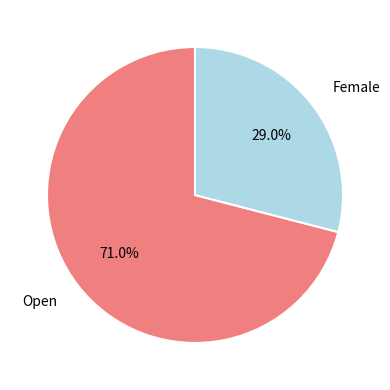

How much of the chart is everything except Female?

71.0%